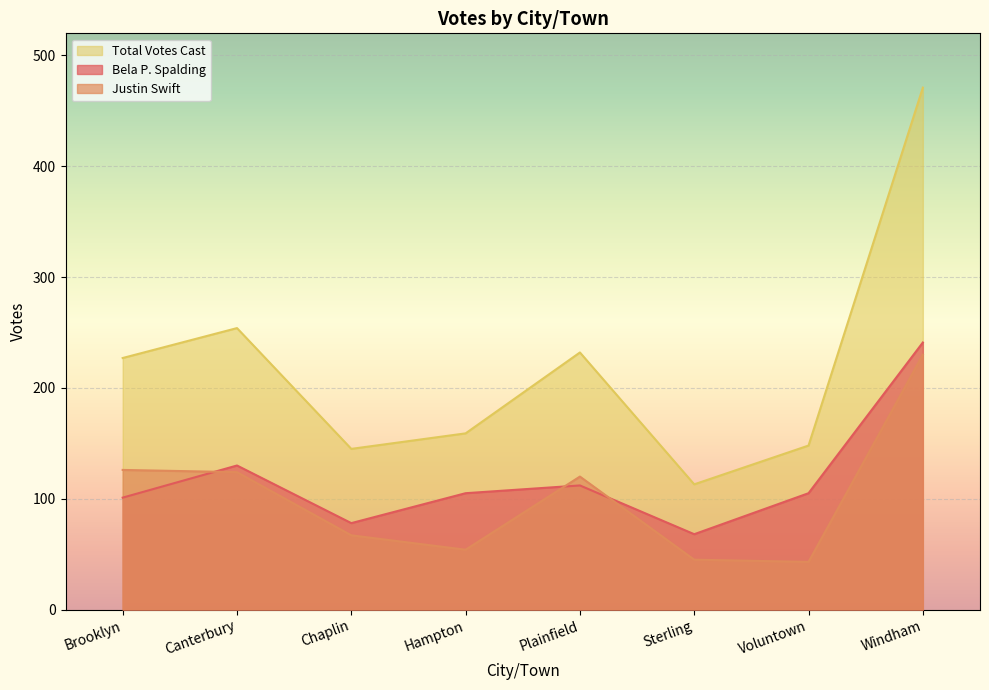

What are all the series names shown in the legend?

Total Votes Cast, Bela P. Spalding, Justin Swift